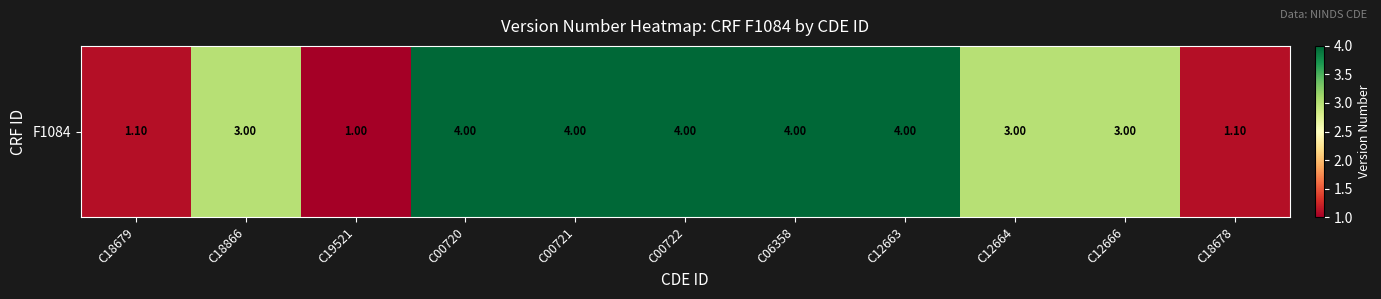

Between C18679 and C19521, which is larger?

C18679